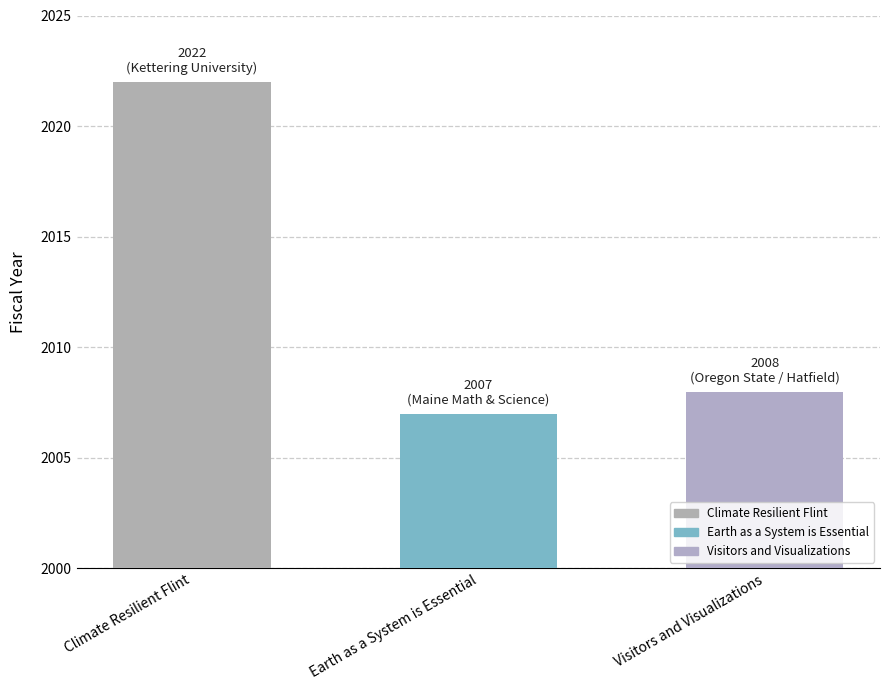

What is the maximum value shown in the chart?

2022